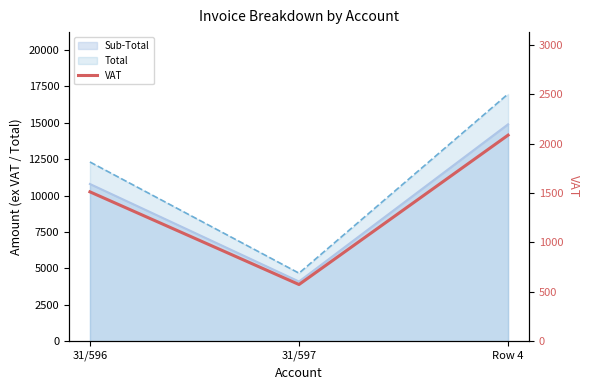

How many lines are shown in the chart?

1